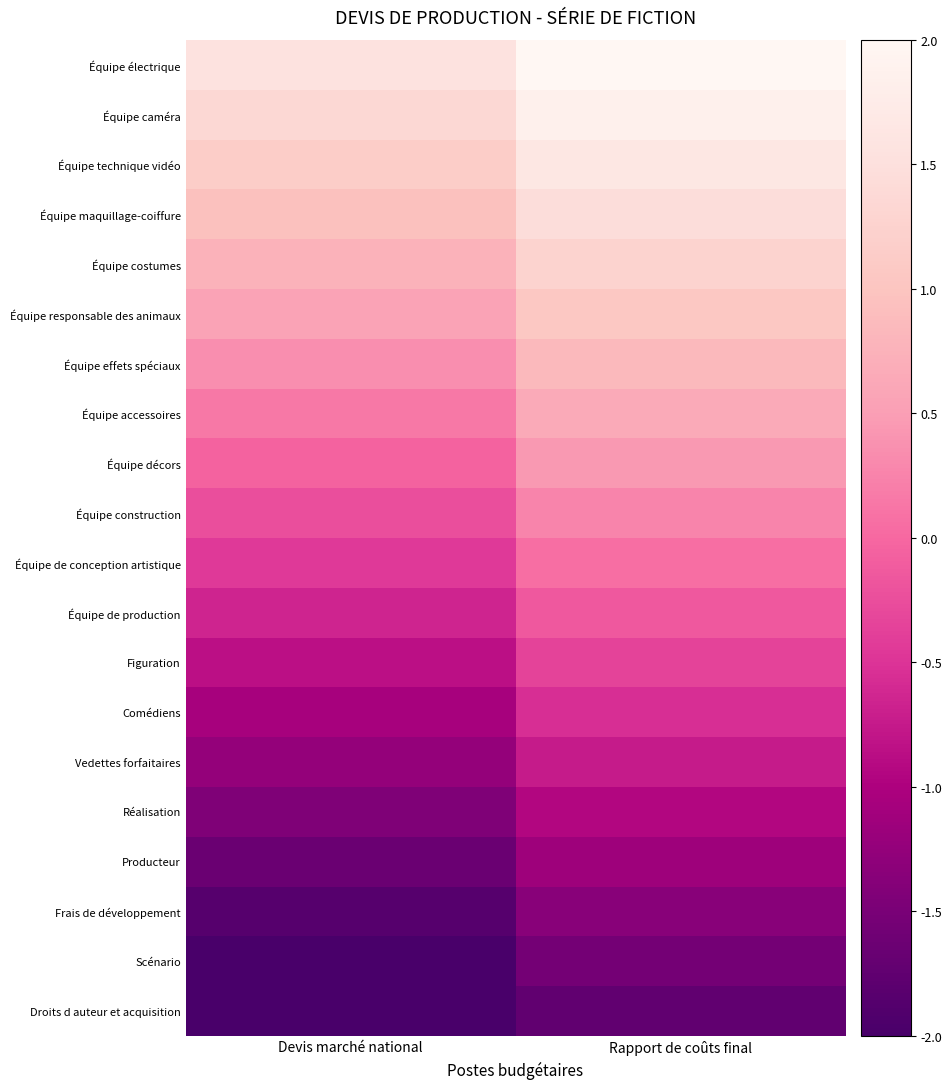

Count the number of categories in the chart.

2